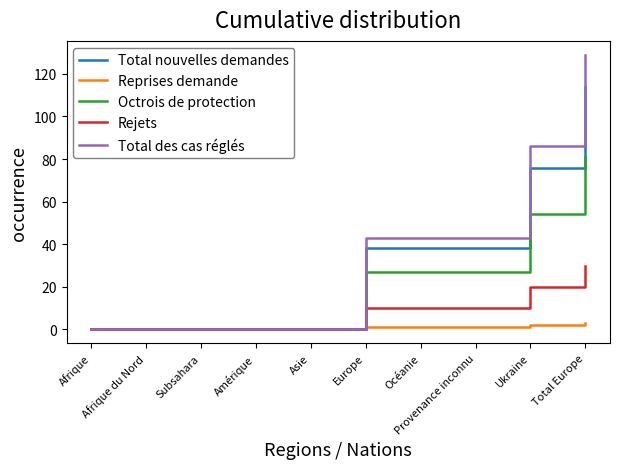

What position from the right is Amérique?

7